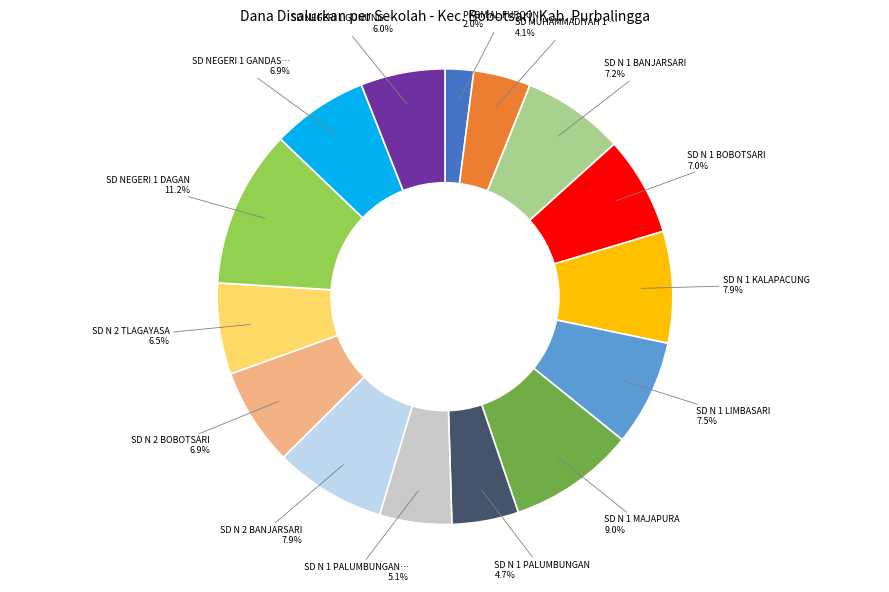

Is there a majority slice in this chart?

No